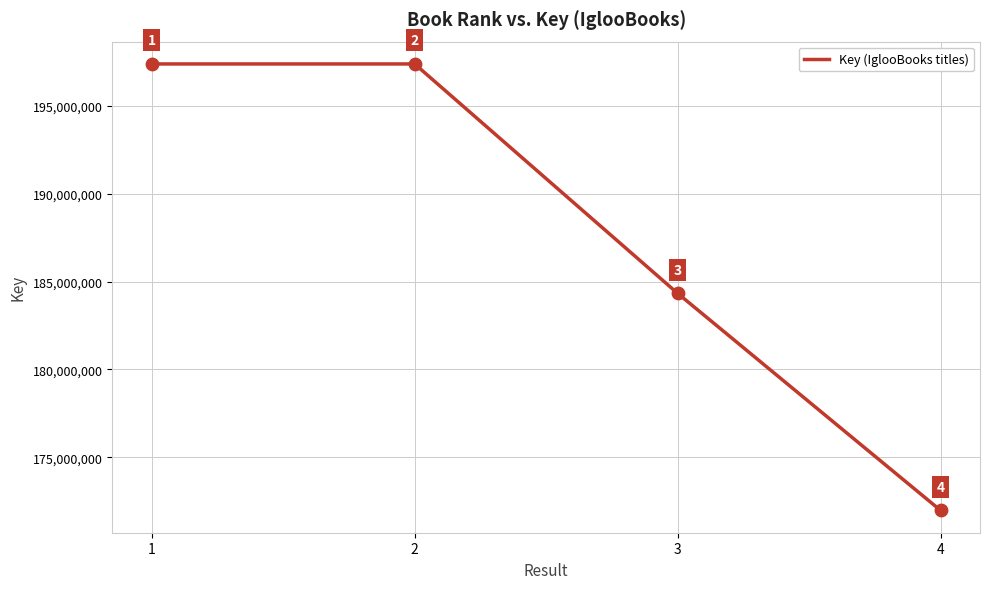

Between 2 and 1, which is larger?

1